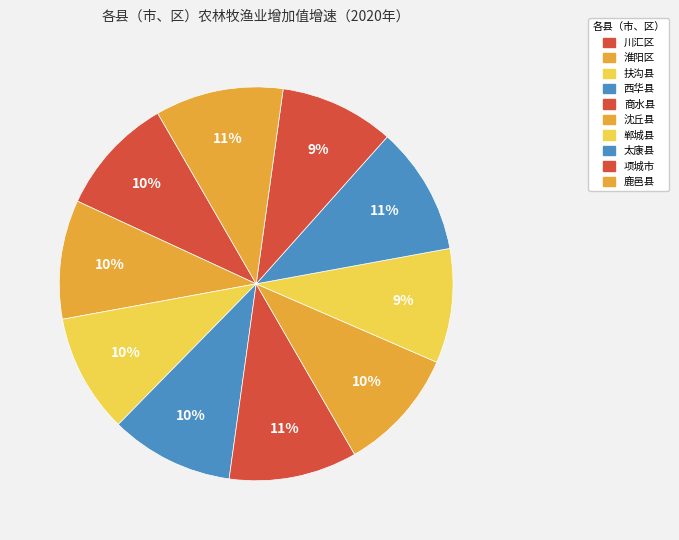

What is the smallest slice in the pie chart?

郸城县